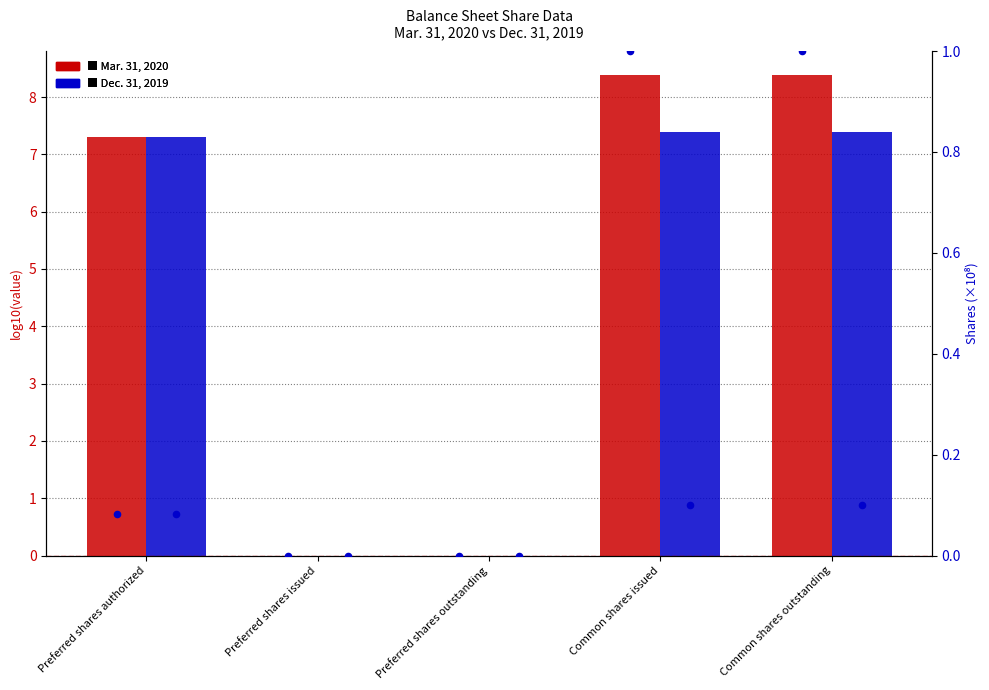

Which series contains the highest Y value?

Mar. 31, 2020